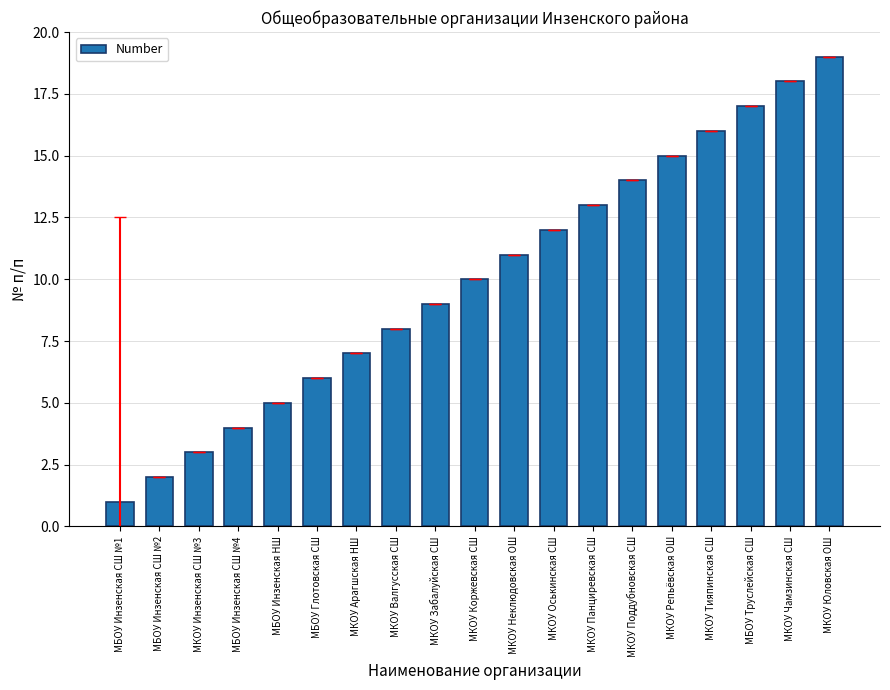

List the labels in order of value, smallest first.

МБОУ Инзенская СШ №1, МБОУ Инзенская СШ №2, МКОУ Инзенская СШ №3, МБОУ Инзенская СШ №4, МБОУ Инзенская НШ, МБОУ Глотовская СШ, МКОУ Арагшская НШ, МКОУ Валгусская СШ, МКОУ Забалуйская СШ, МКОУ Коржевская СШ, МКОУ Неклюдовская ОШ, МКОУ Оськинская СШ, МКОУ Панциревская СШ, МКОУ Поддубновская СШ, МКОУ Репьёвская ОШ, МКОУ Тияпинская СШ, МБОУ Труслейская СШ, МКОУ Чамзинская СШ, МКОУ Юловская ОШ